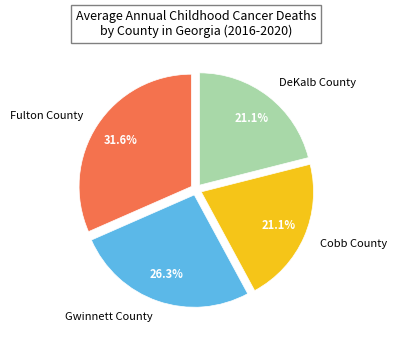

What is the largest slice in the pie chart?

Fulton County